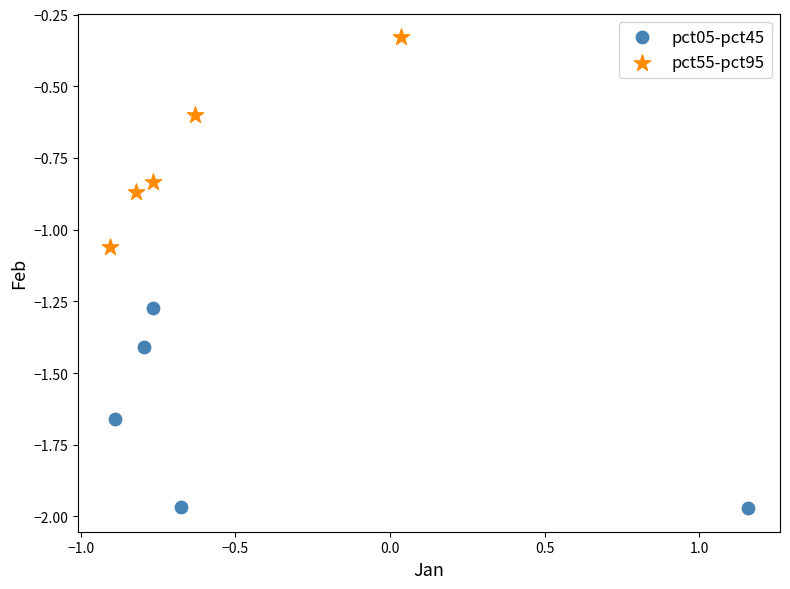

What are all the series names shown in the legend?

pct05-pct45, pct55-pct95